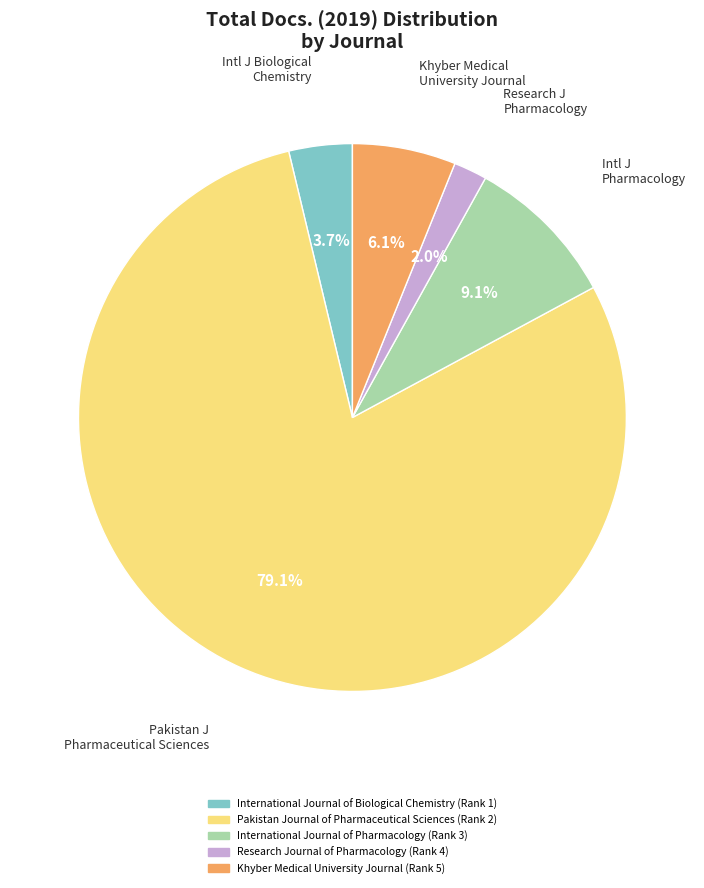

To the nearest percent, what is the difference between the Research Journal of Pharmacology (Rank 4) and Pakistan Journal of Pharmaceutical Sciences (Rank 2) slice percentages?

77%